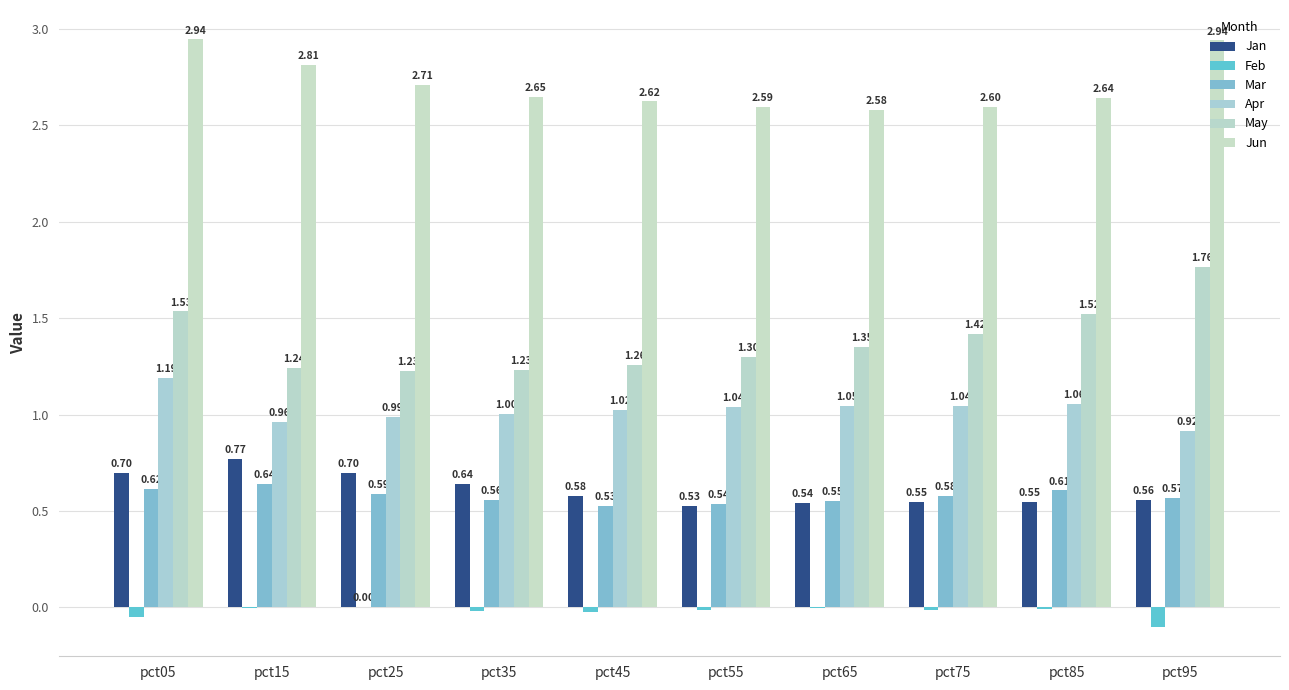

Reading right to left, list all the values displayed in this chart.

Jan: 0.6	0.5	0.5	0.5	0.5	0.6	0.6	0.7	0.8	0.7
Feb: -0.1	-0.0	-0.0	-0.0	-0.0	-0.0	-0.0	0.0	-0.0	-0.0
Mar: 0.6	0.6	0.6	0.6	0.5	0.5	0.6	0.6	0.6	0.6
Apr: 0.9	1.1	1.0	1.0	1.0	1.0	1.0	1.0	1.0	1.2
May: 1.8	1.5	1.4	1.3	1.3	1.3	1.2	1.2	1.2	1.5
Jun: 2.9	2.6	2.6	2.6	2.6	2.6	2.6	2.7	2.8	2.9